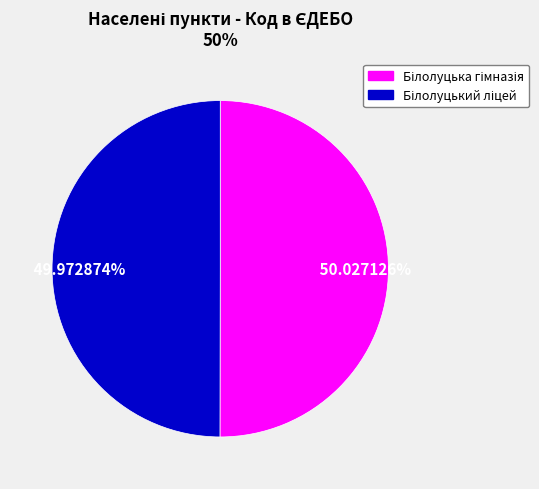

How many slices are in this pie chart?

2